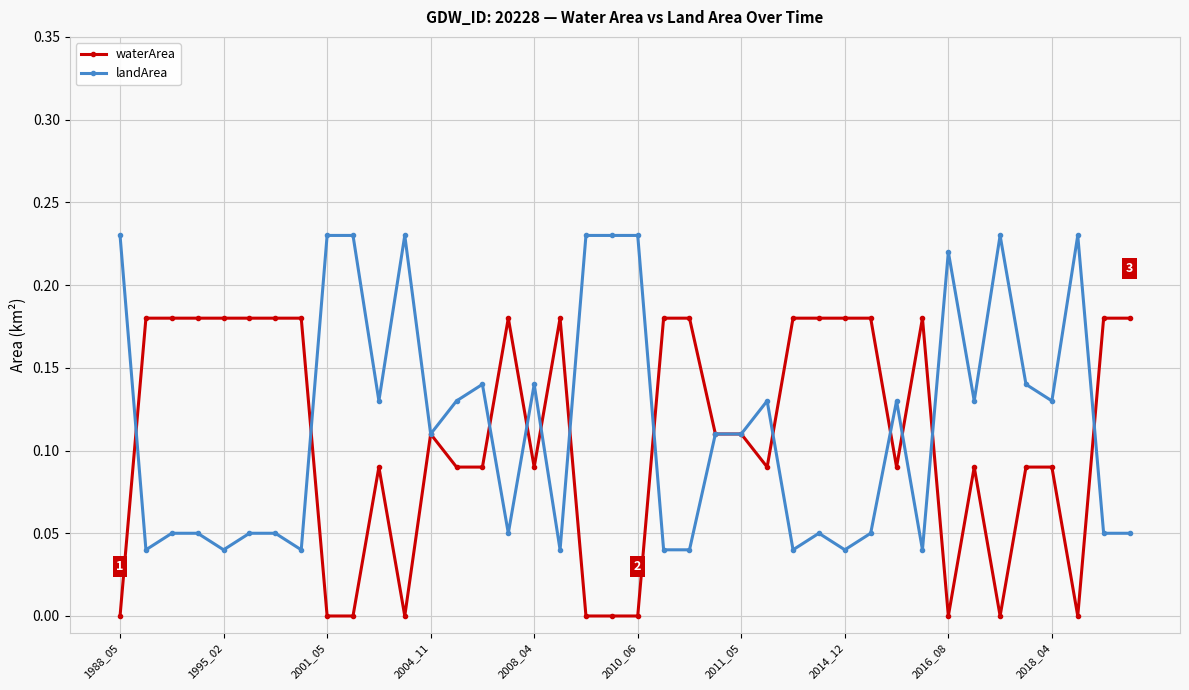

Rank the series by their maximum value, from highest to lowest.

landArea, waterArea